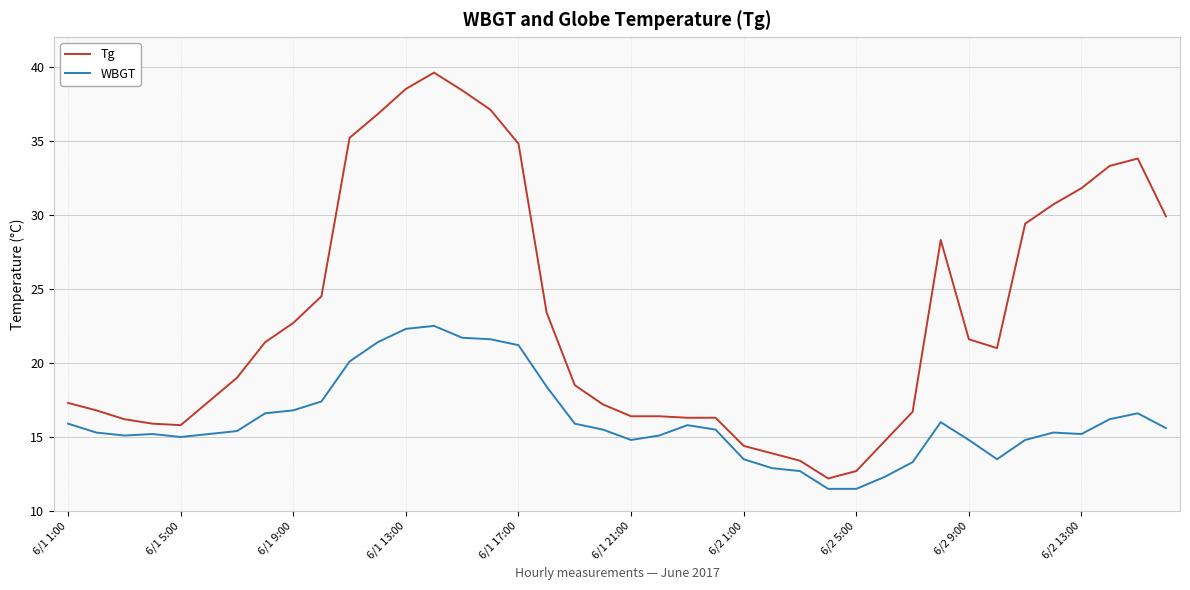

Which series has the largest range (max minus min)?

Tg